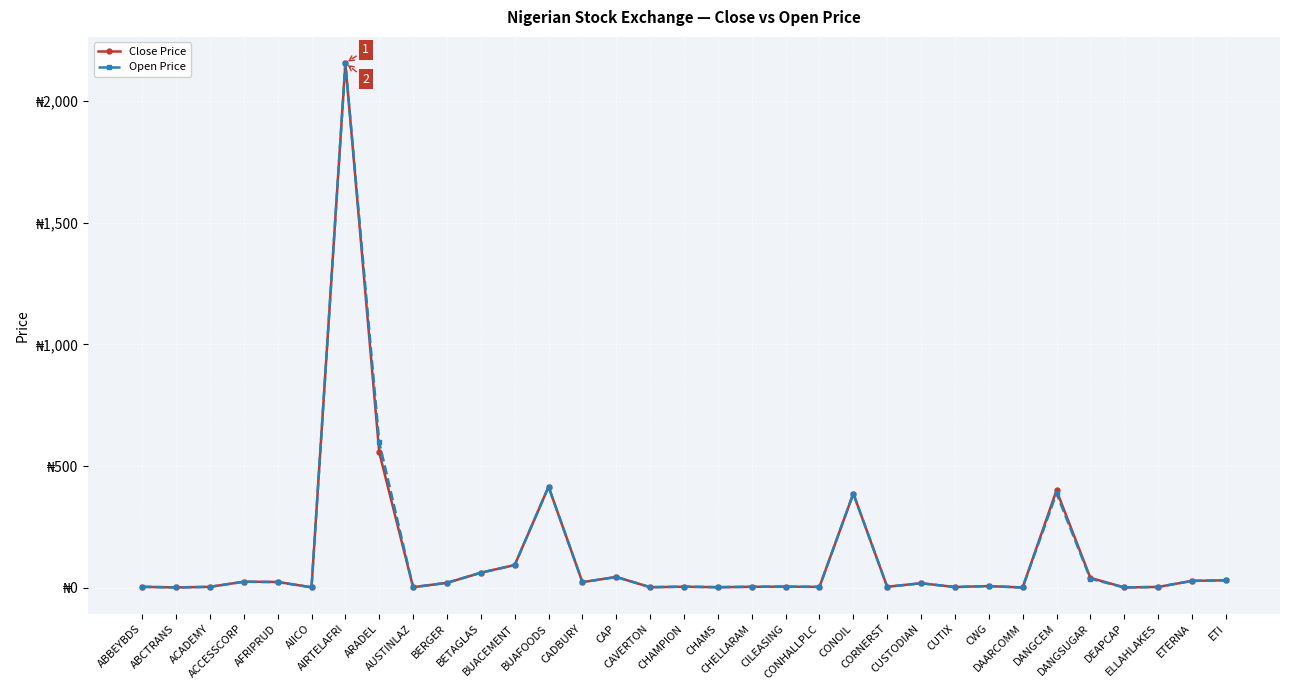

Between which two adjacent categories do Close Price and Open Price first intersect?

AFRIPRUD and AIICO